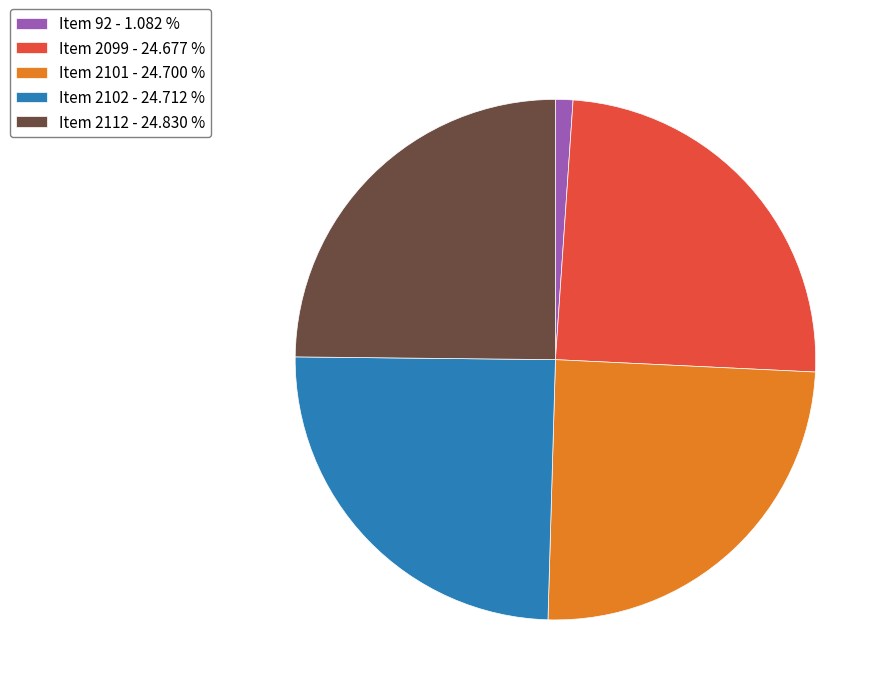

Approximately how many times larger is the value at Item 2101 - 24.700 % compared to Item 2099 - 24.677 %?

1.0